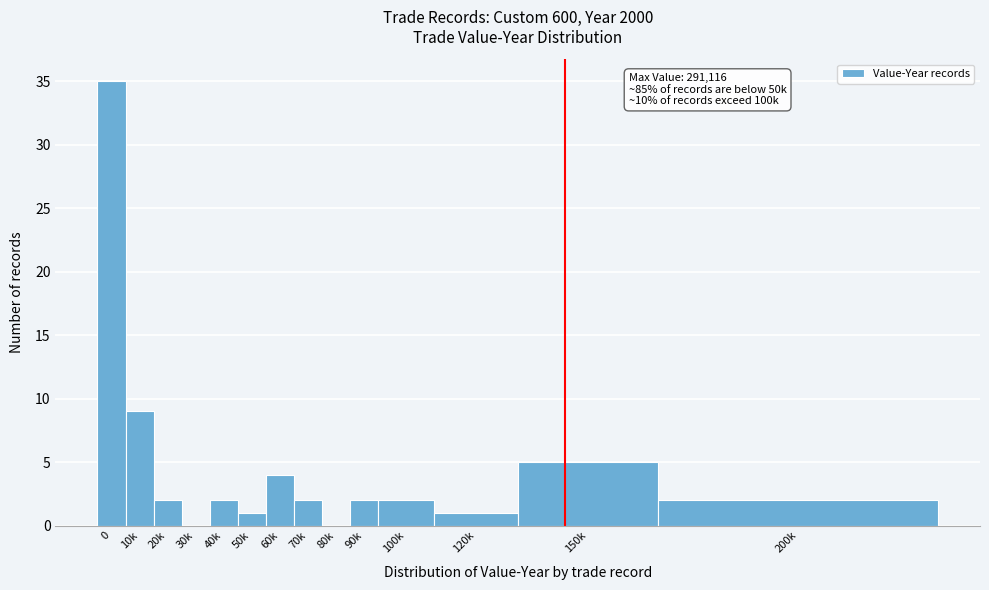

Reading right to left, extract all data points from this chart.

200k=2	150k=5	120k=1	100k=2	90k=2	80k=0	70k=2	60k=4	50k=1	40k=2	30k=0	20k=2	10k=9	0=35